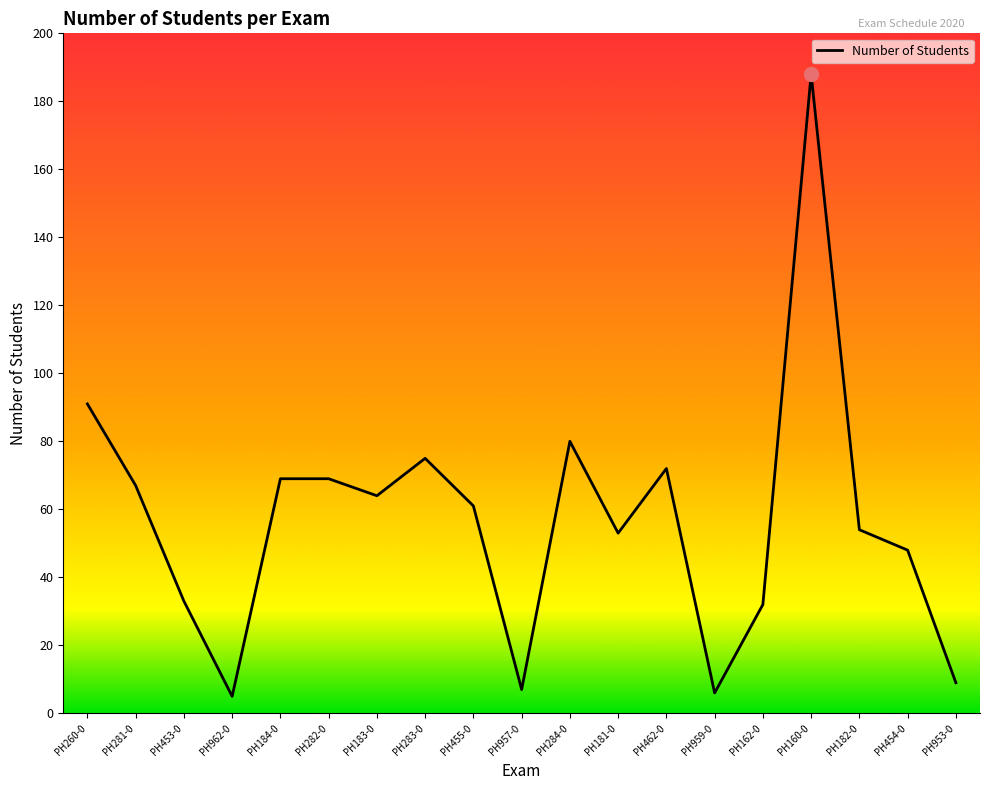

Is it true that the value at PH957-0 is 1?

False